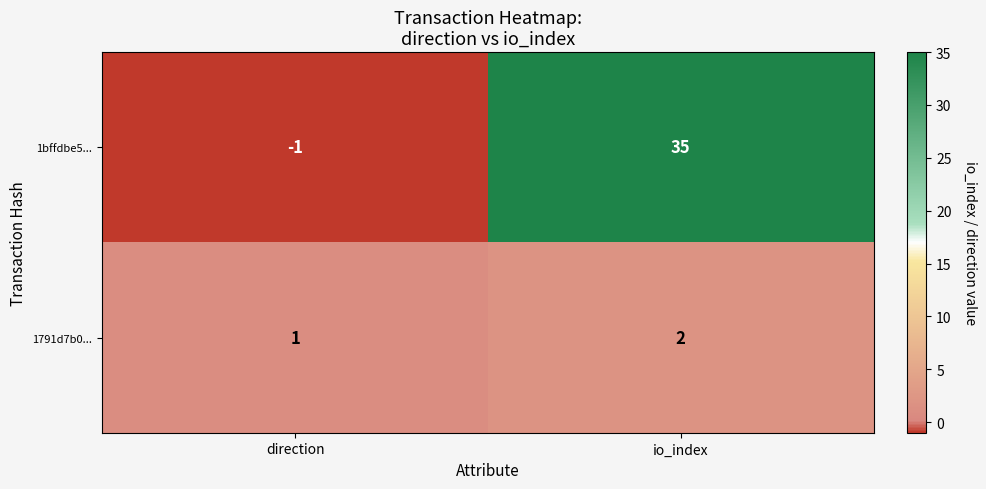

True or false: 1bffdbe5... has a value of 22 at io_index.

False